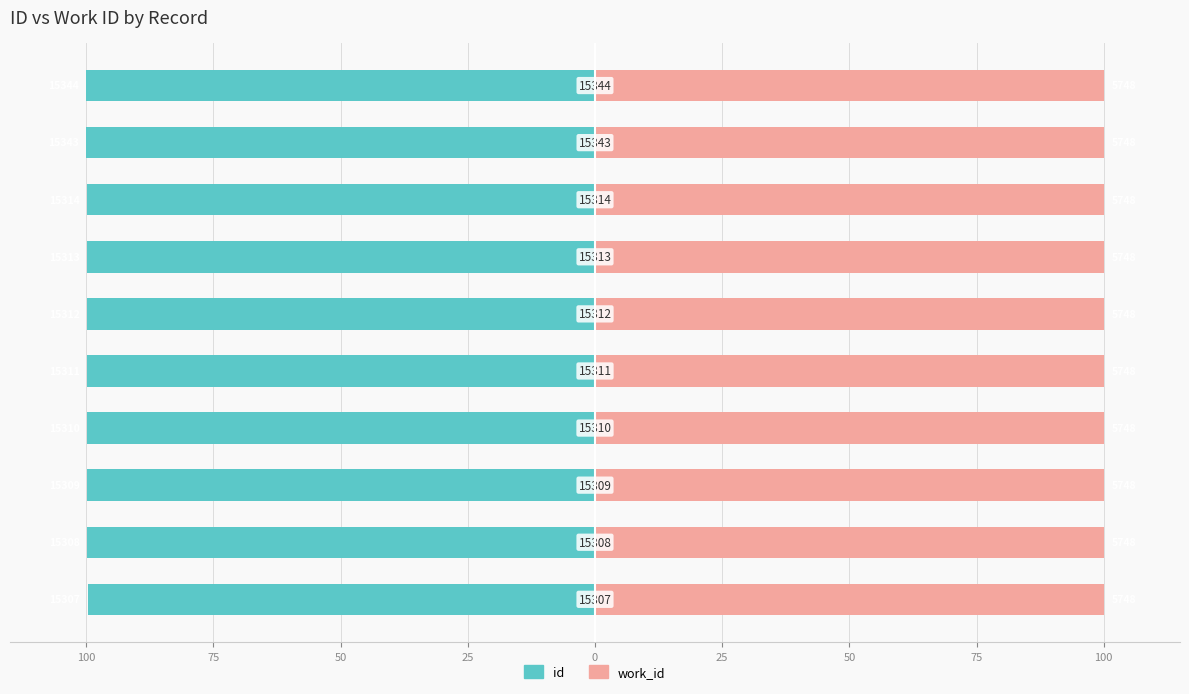

Is the value of id at 25 greater than the value of work_id at 75?

No